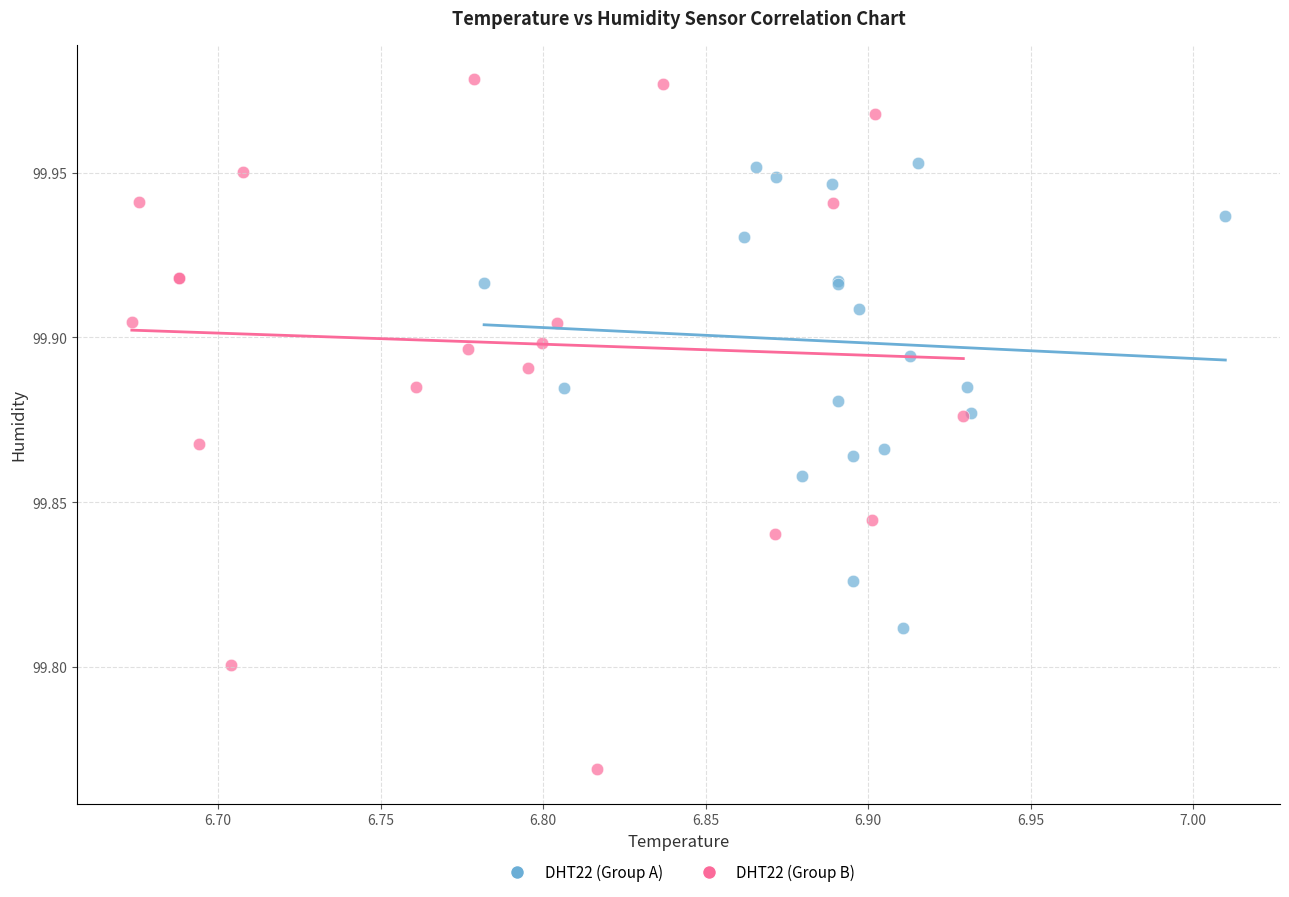

What are all the series names shown in the legend?

DHT22 (Group A), DHT22 (Group B)